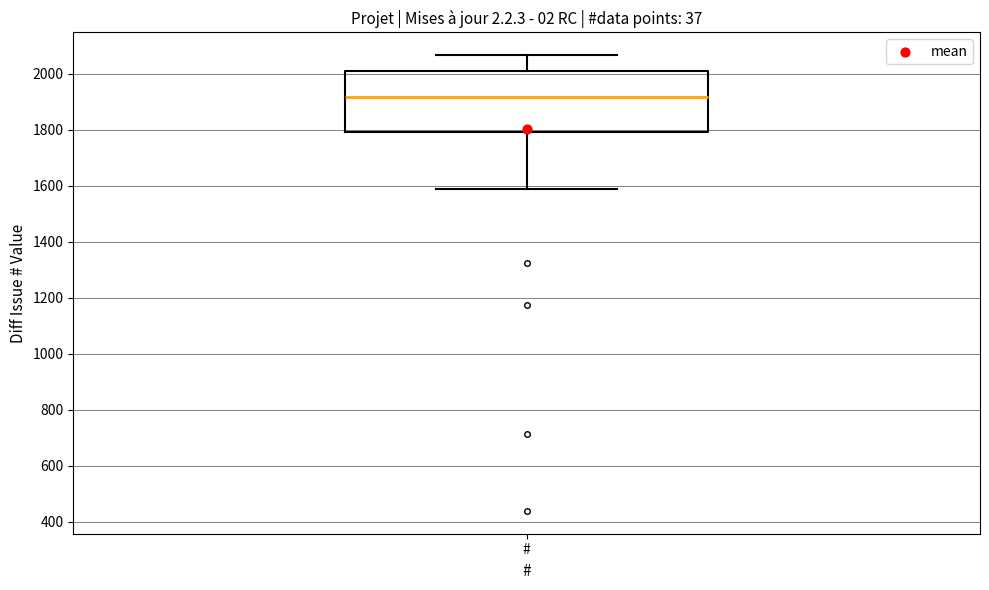

Transcribe this box plot: give where the median line is, the range the box spans, and where the two whiskers end, as read against the y-axis. The values are not printed on the chart, so give them approximately, as read against the axis.

median 1920, box 1800 to 2020, whiskers 1580 to 2060